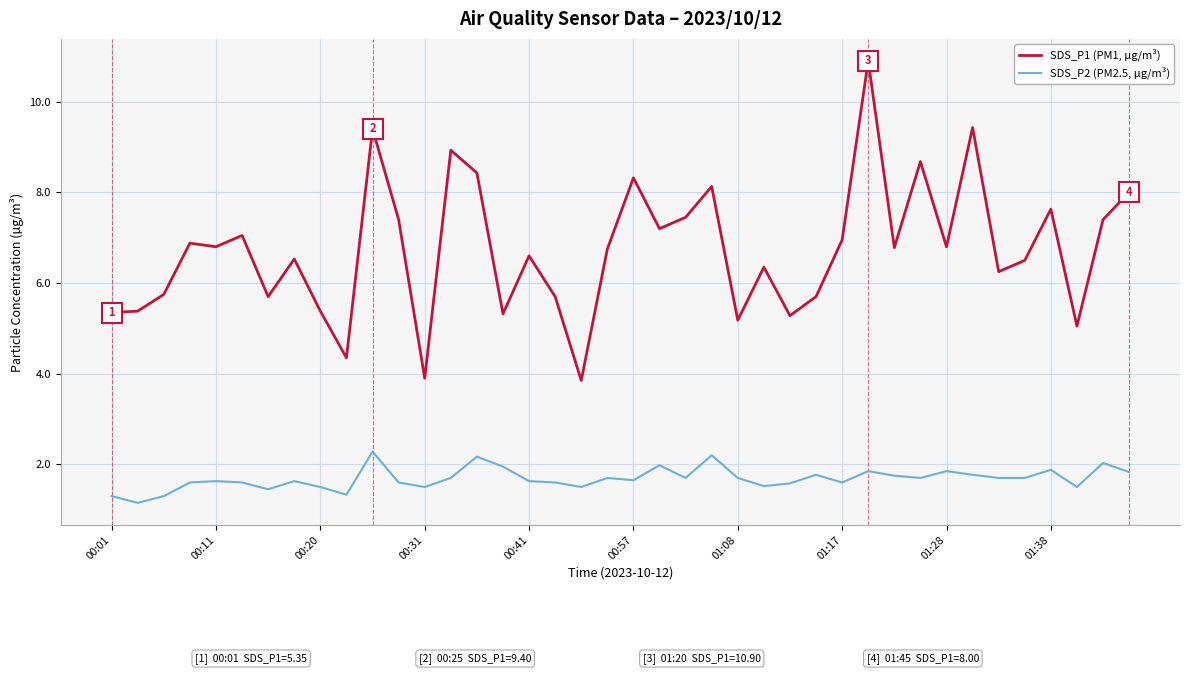

True or false: SDS_P1 (PM1, µg/m³) and SDS_P2 (PM2.5, µg/m³) cross at least once.

False